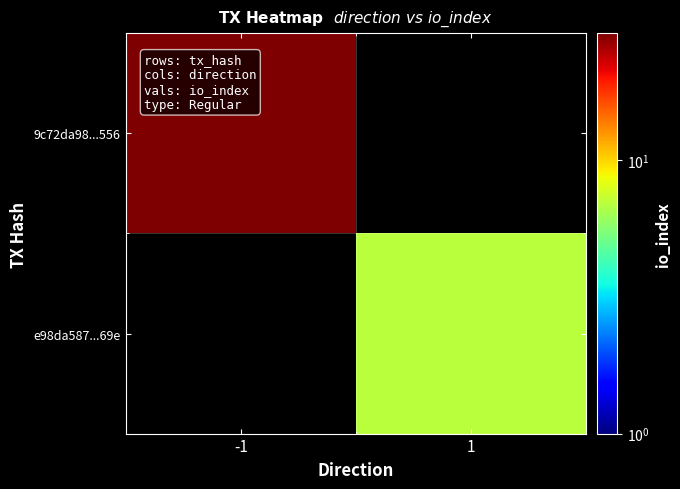

Rank the series by their maximum value, from highest to lowest.

9c72da98...556, e98da587...69e